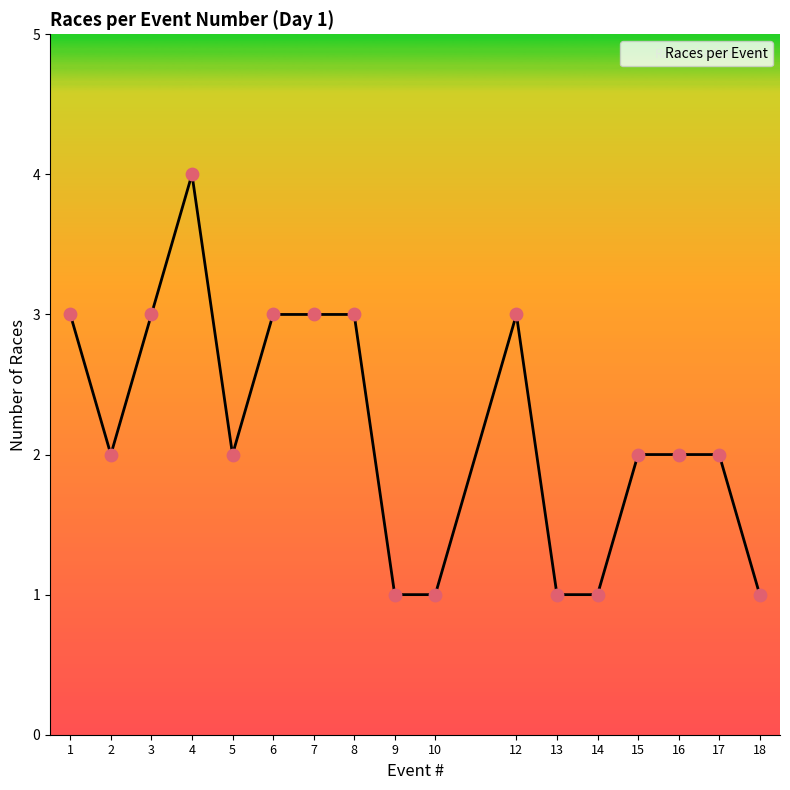

Which has a higher value, 15 or 13?

15